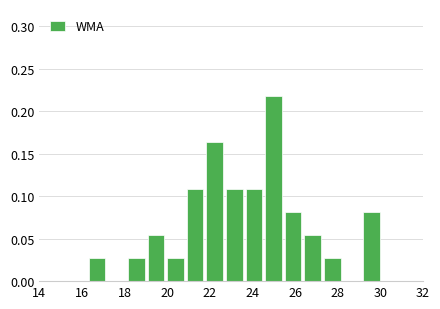

Reading left to right, transcribe this chart: for each bar, give the range it covers on the x-axis and its height. Neither the bar edges nor the heights are printed on the chart, so give them approximately, as read against the axes.

16.2 to 17.2: 0.025
17.2 to 18.0: 0
18.0 to 19.0: 0.025
19.0 to 20.0: 0.055
20.0 to 20.8: 0.025
20.8 to 21.8: 0.110
21.8 to 22.6: 0.165
22.6 to 23.6: 0.110
23.6 to 24.6: 0.110
24.6 to 25.4: 0.215
25.4 to 26.4: 0.080
26.4 to 27.2: 0.055
27.2 to 28.2: 0.025
28.2 to 29.2: 0
29.2 to 30.0: 0.080